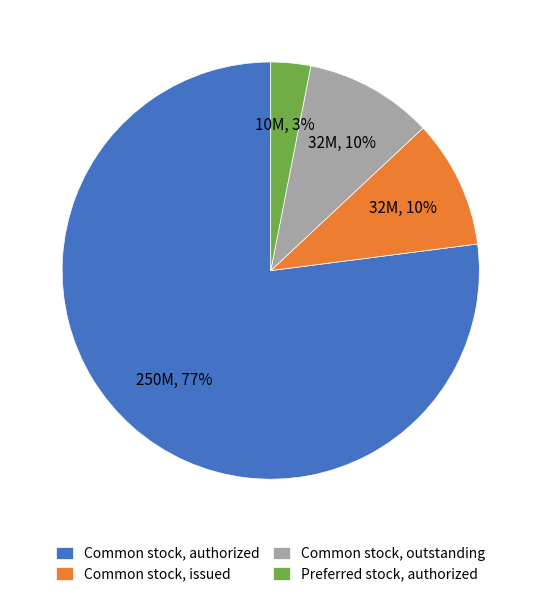

Is it true that Common stock, authorized is 72% of the pie?

False